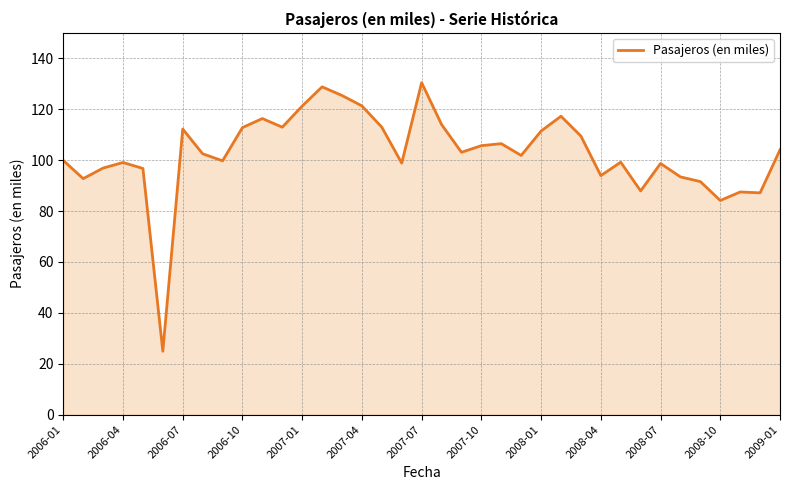

What is the difference between the maximum and minimum values?

105.5